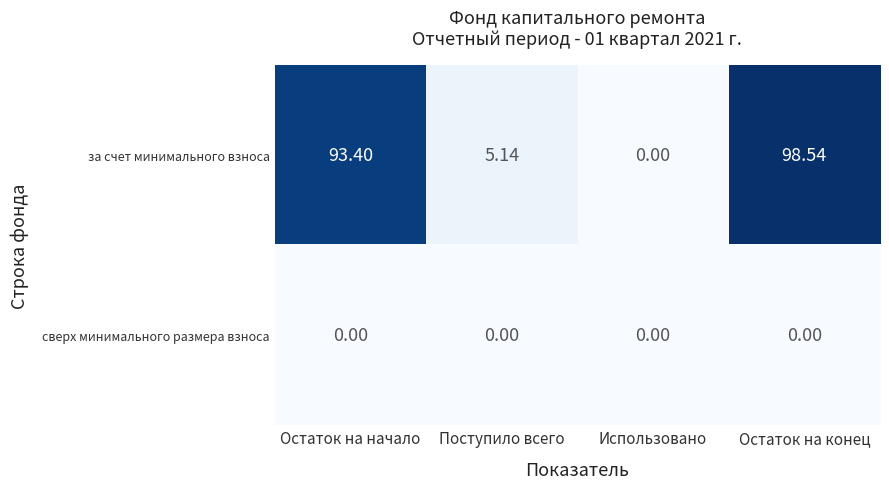

Where is за счет минимального взноса nearest to the value 49?

Поступило всего